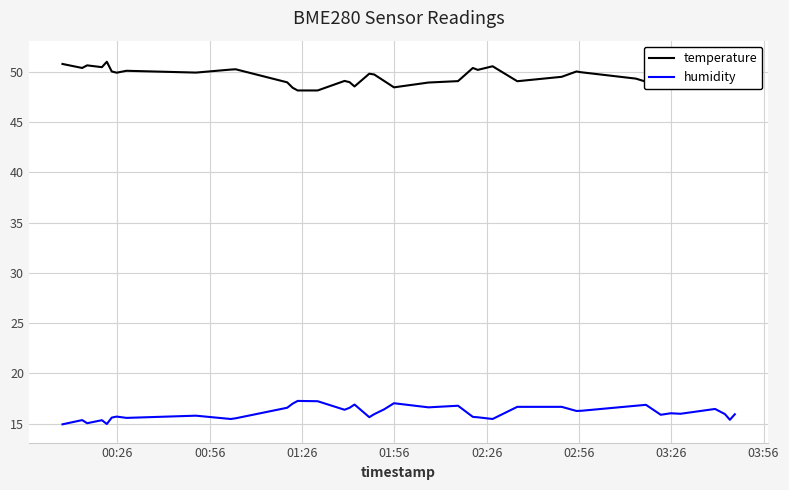

What is the lowest value of the humidity series?

14.9